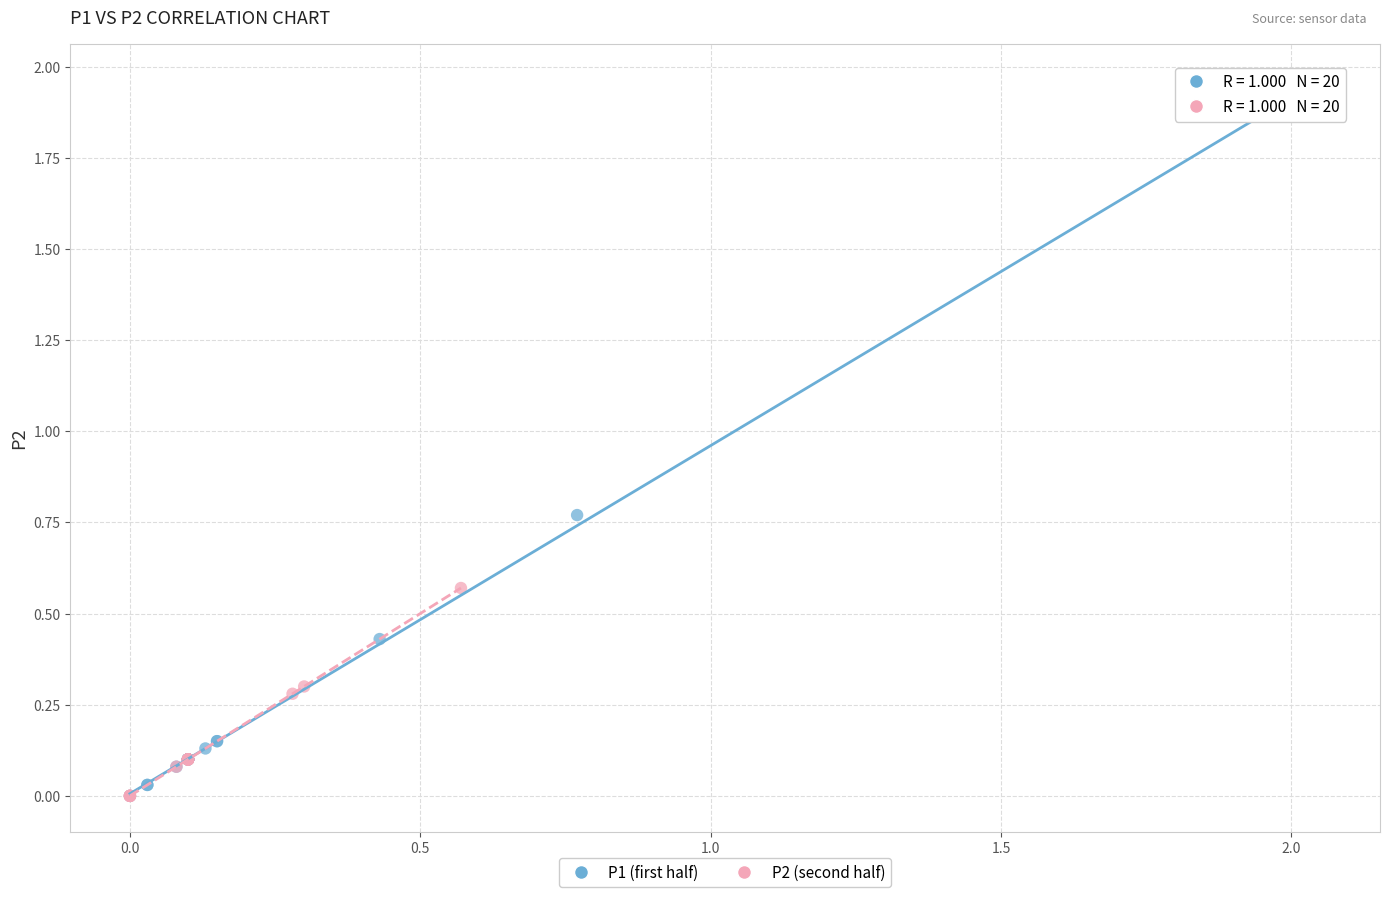

Which series has the largest Y range (max minus min)?

P1 (first half)